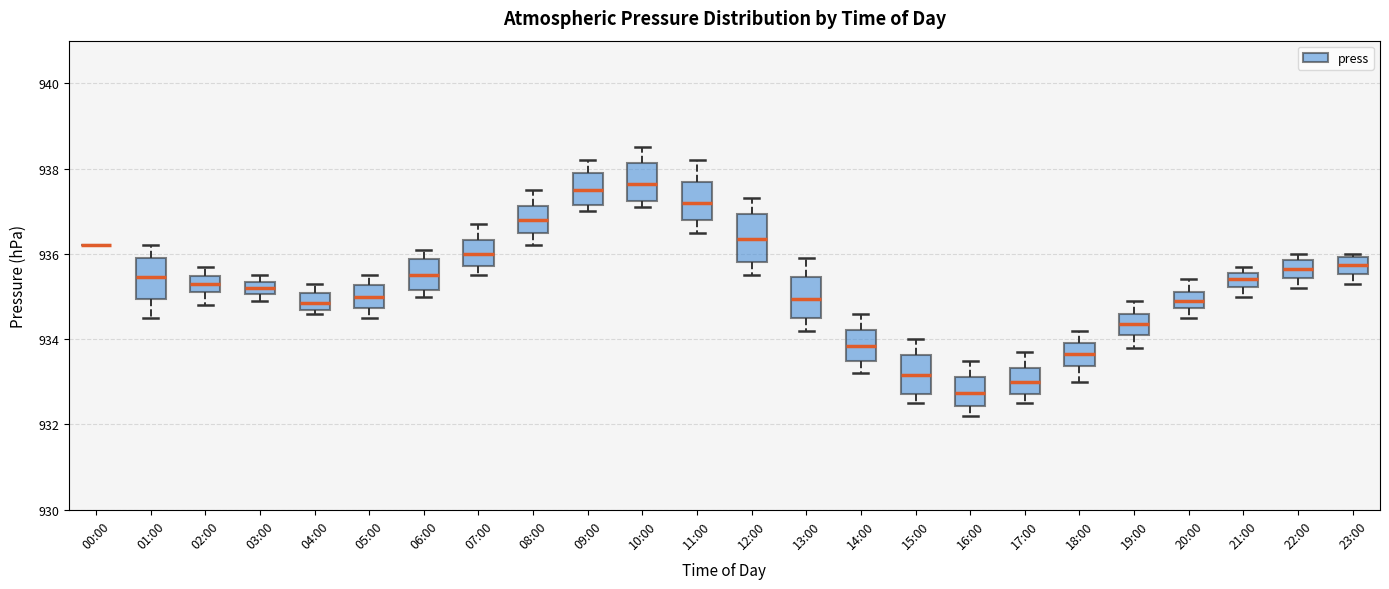

Where is the upper edge of the box for 21:00 on the y-axis? The values are not printed on the chart, so give them approximately, as read against the axis.

935.6